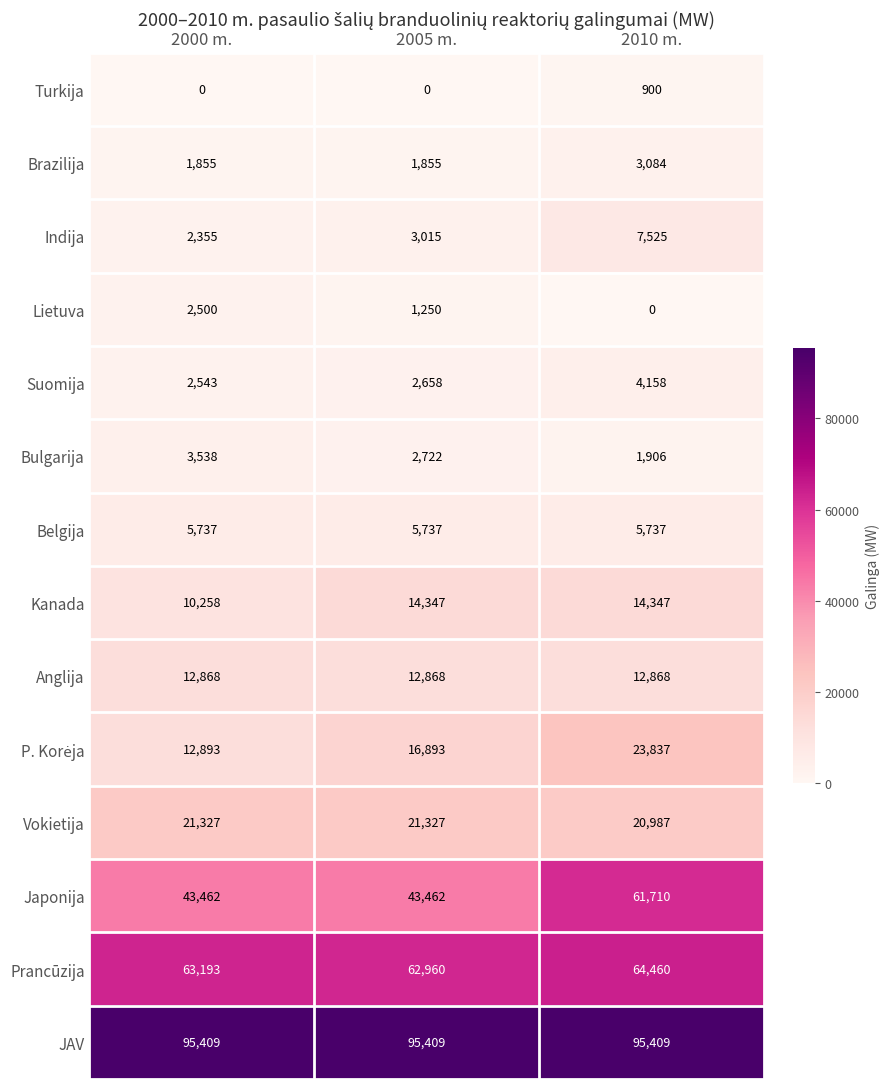

At how many categories does at least one series exceed 37837?

3